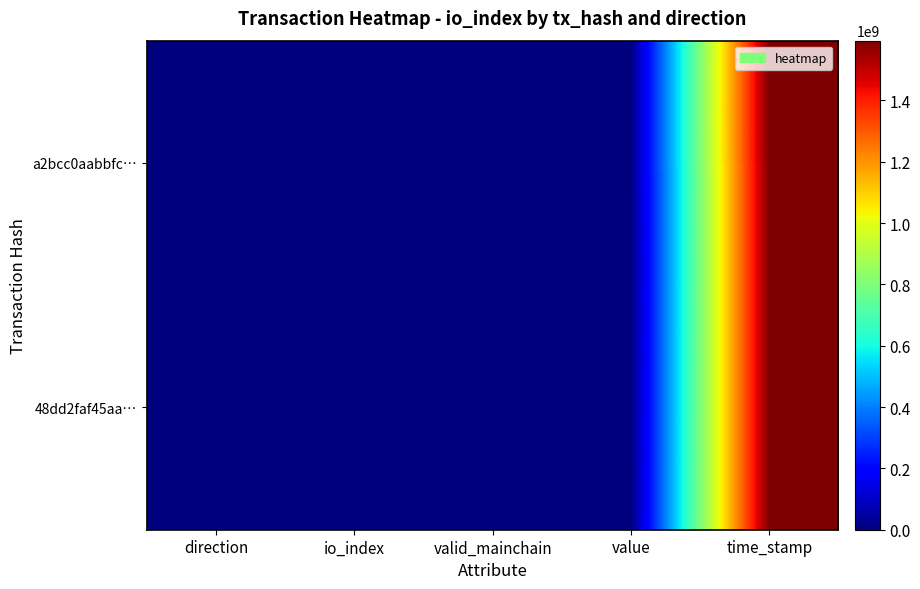

At which category does the chart reach its peak across all series?

time_stamp